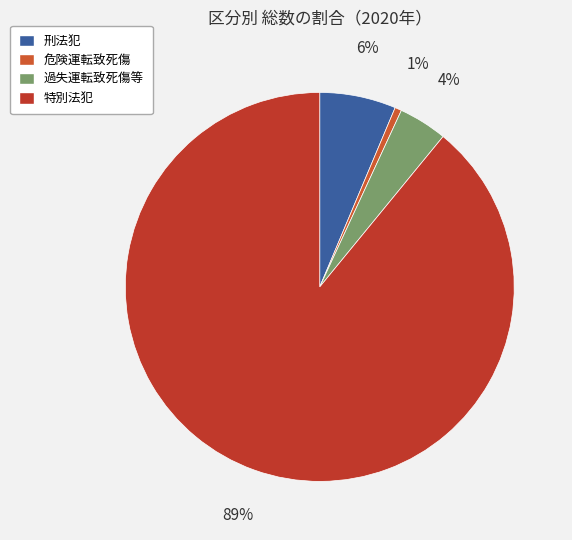

True or false: 刑法犯 accounts for 6% of the total.

True